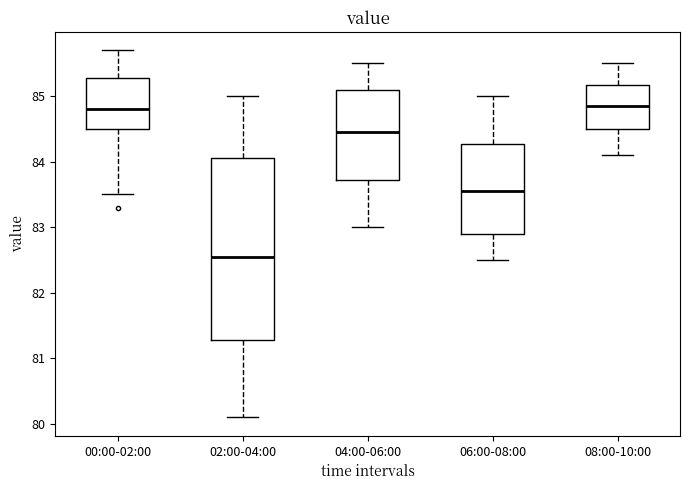

Which box's median line is the lowest?

02:00-04:00